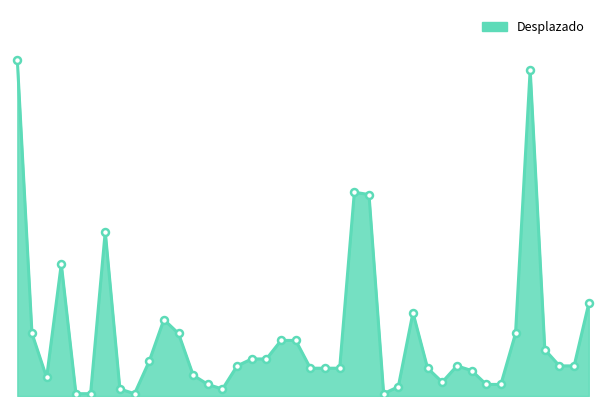

What is the value of the 22nd point from the left?

12